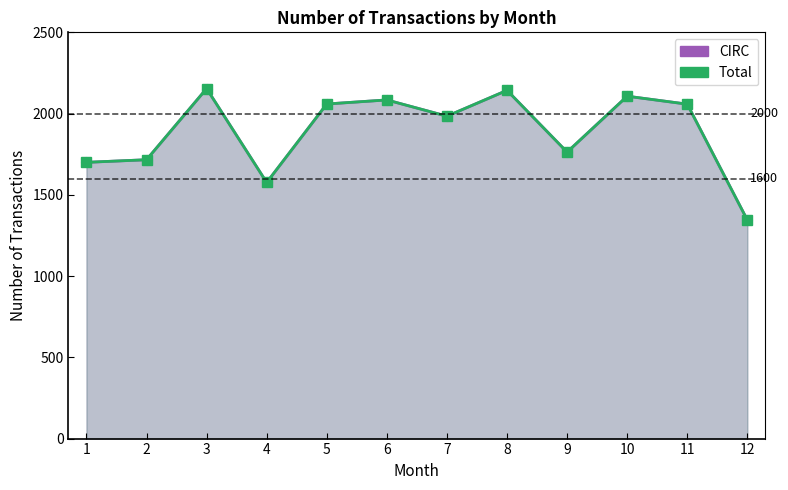

How many values in the CIRC series are below 2058?

6